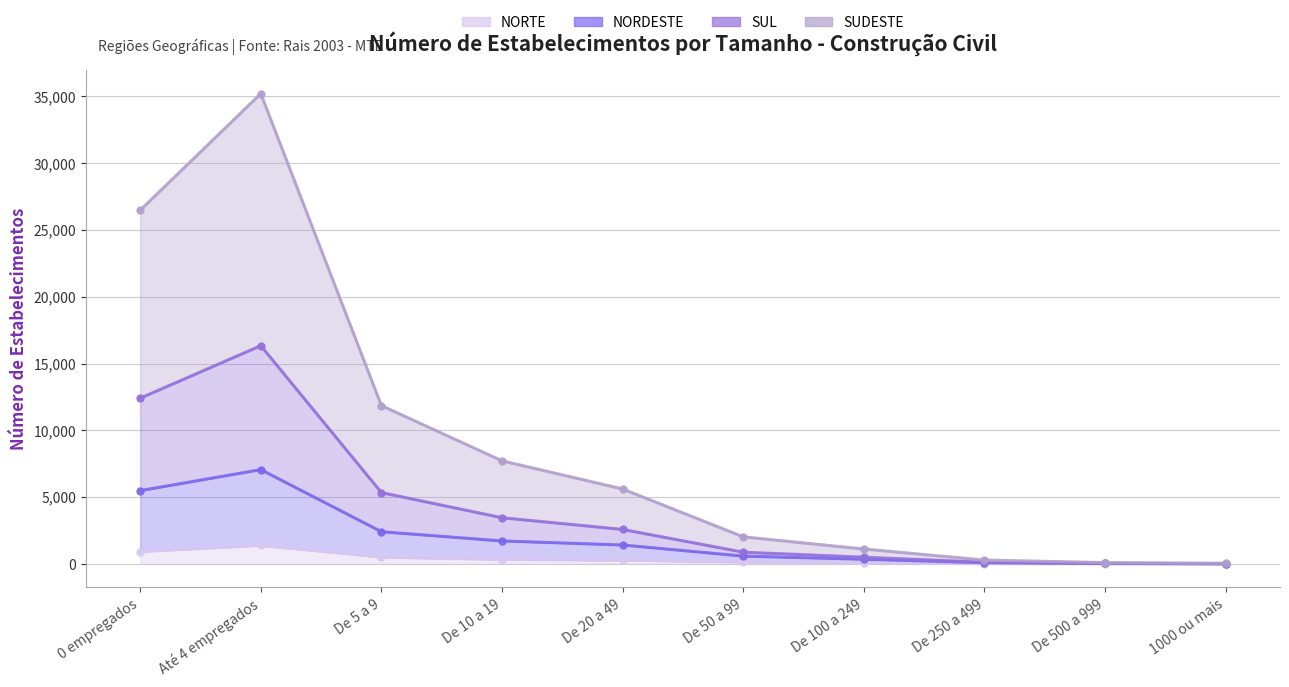

How many values in the SUL series are below 2577?

5